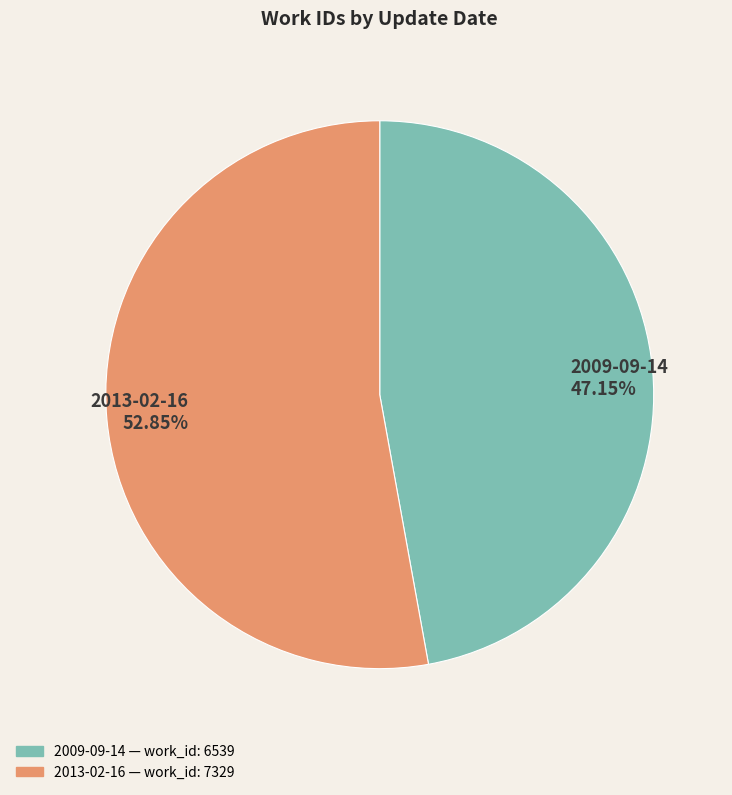

How many slices are in this pie chart?

2